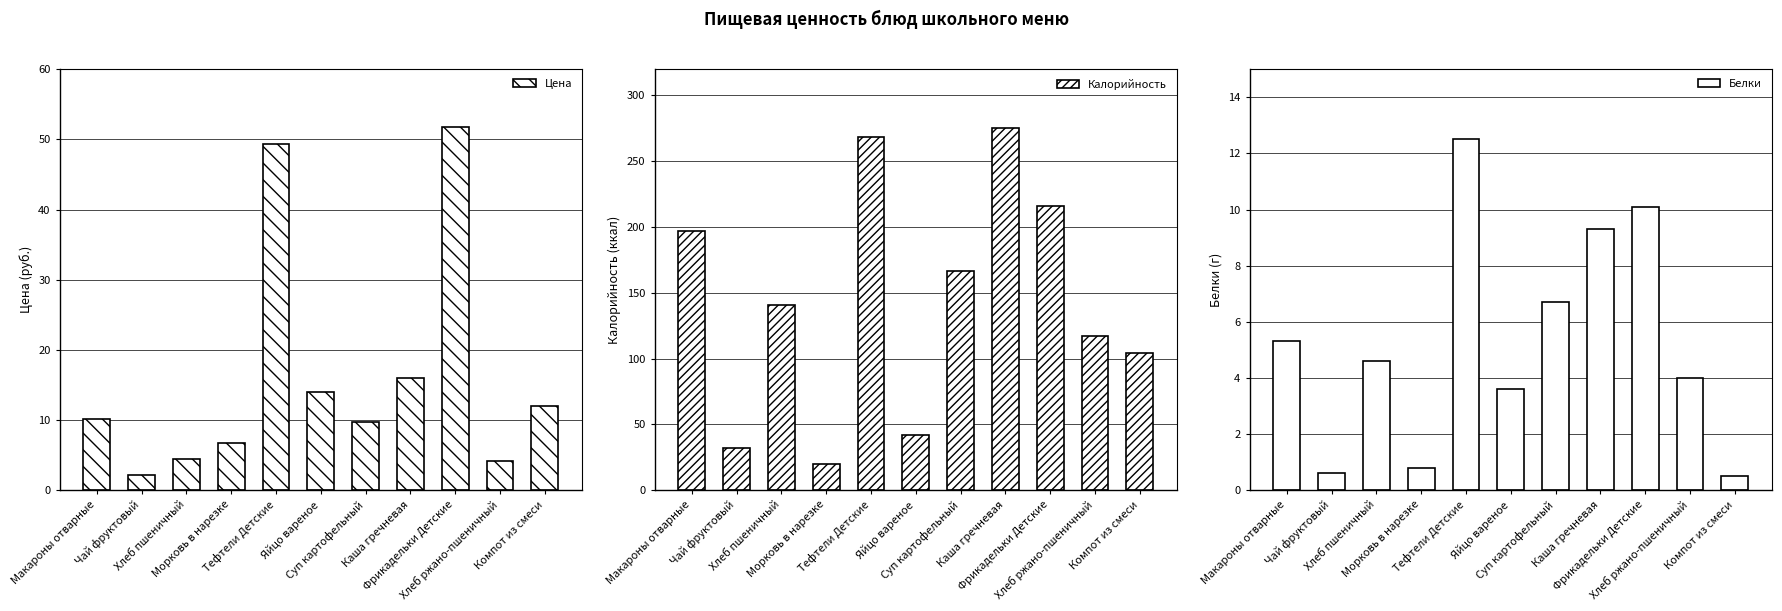

Which label corresponds to the smallest value in the chart?

Компот из смеси